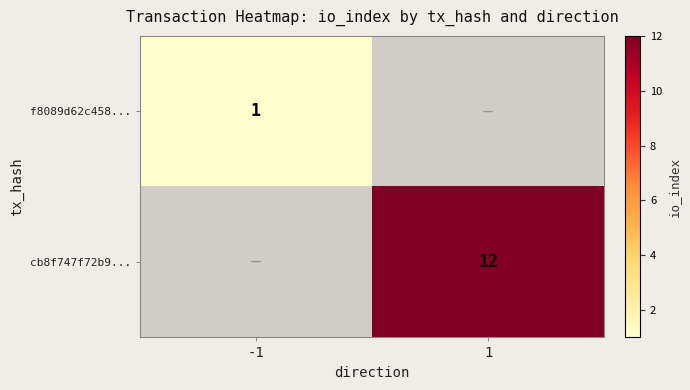

How many categories are shown in the chart?

2